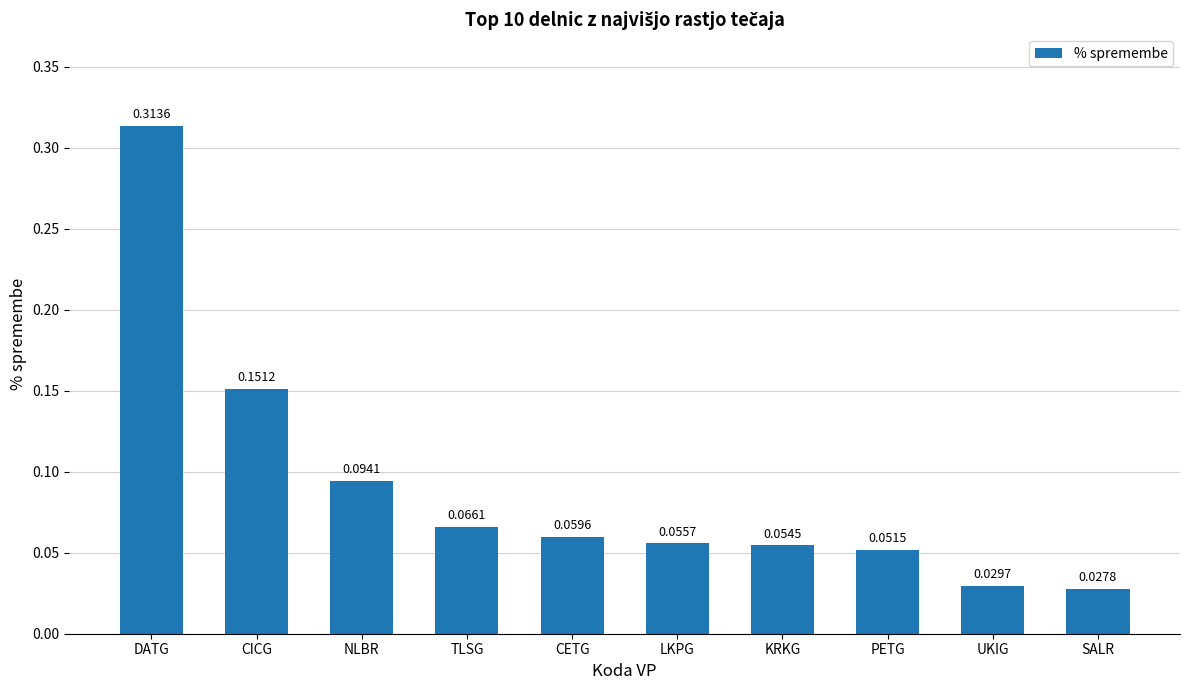

Rank the categories by value from lowest to highest.

SALR, UKIG, PETG, KRKG, LKPG, CETG, TLSG, NLBR, CICG, DATG